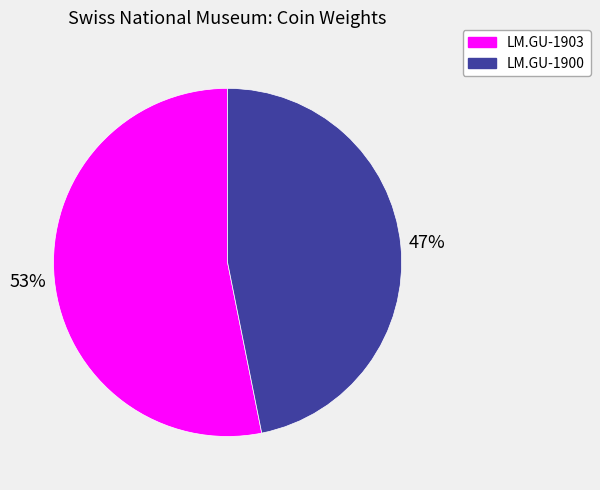

Which category has the biggest portion of the pie?

LM.GU-1903